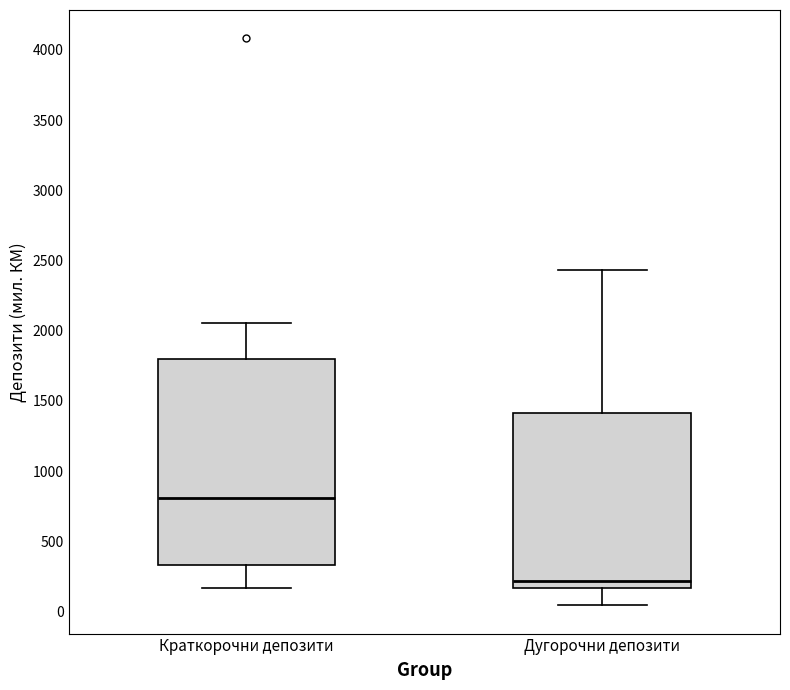

Comparing the boxes themselves (not the whiskers), which one is the tallest?

Краткорочни депозити